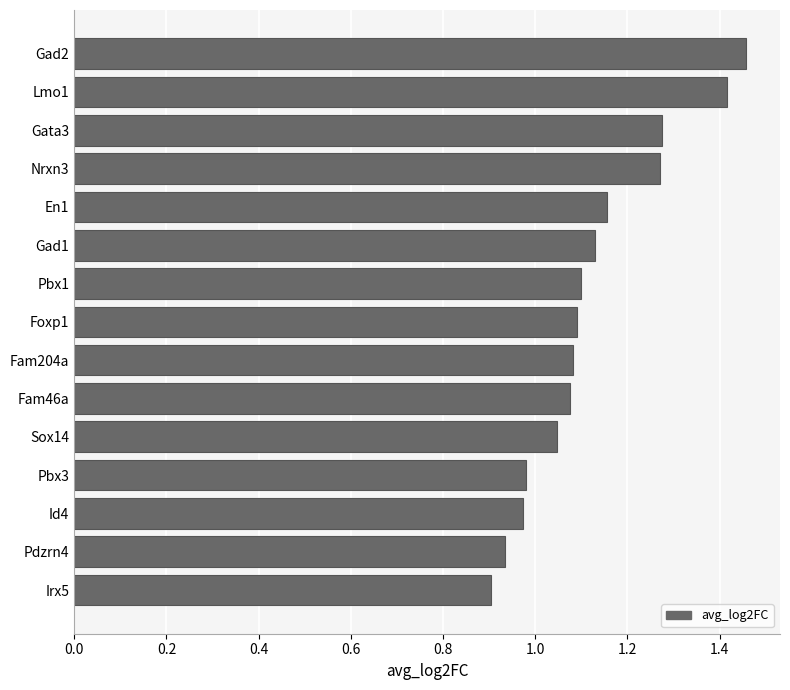

How many data points are less than 1?

4